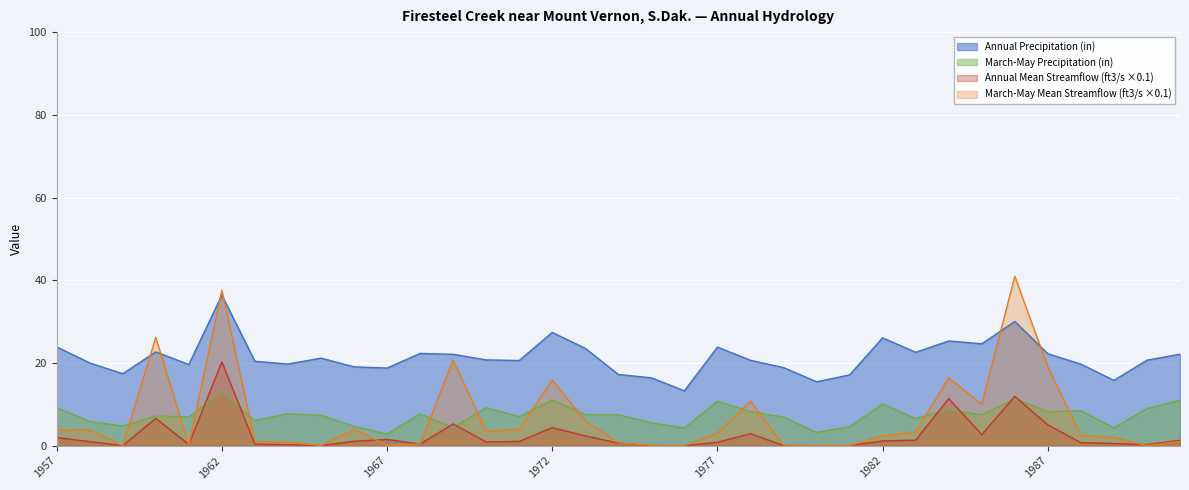

True or false: Annual Mean Streamflow (ft3/s) and Annual Precipitation (in) intersect in this chart.

False